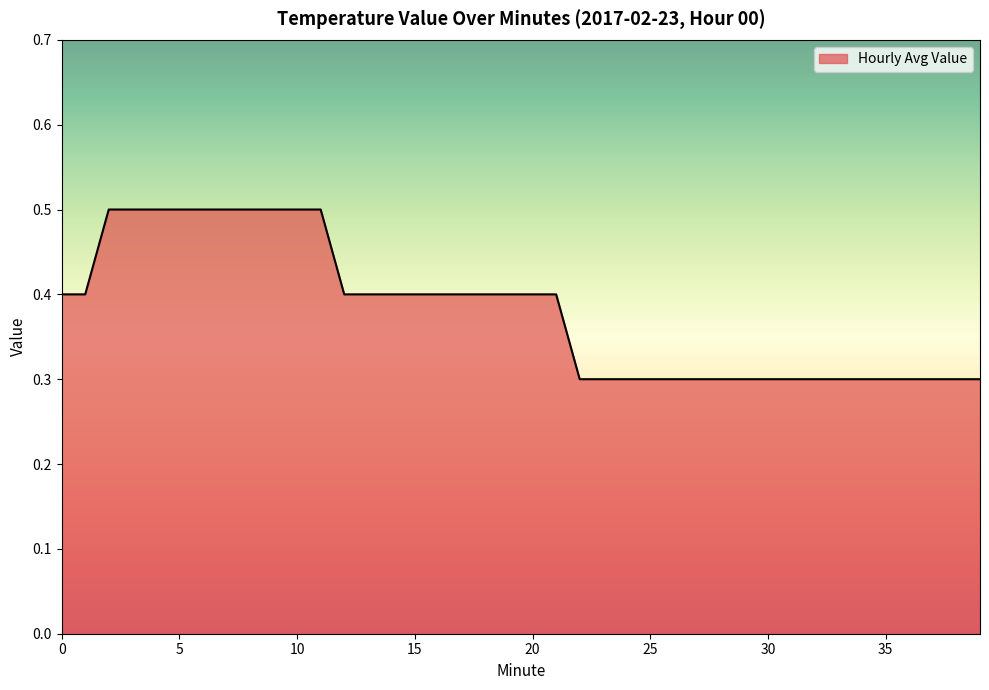

Reading left to right, extract all data points from this chart.

0.4	0.4	0.5	0.5	0.5	0.5	0.5	0.5	0.5	0.5	0.5	0.5	0.4	0.4	0.4	0.4	0.4	0.4	0.4	0.4	0.4	0.4	0.3	0.3	0.3	0.3	0.3	0.3	0.3	0.3	0.3	0.3	0.3	0.3	0.3	0.3	0.3	0.3	0.3	0.3